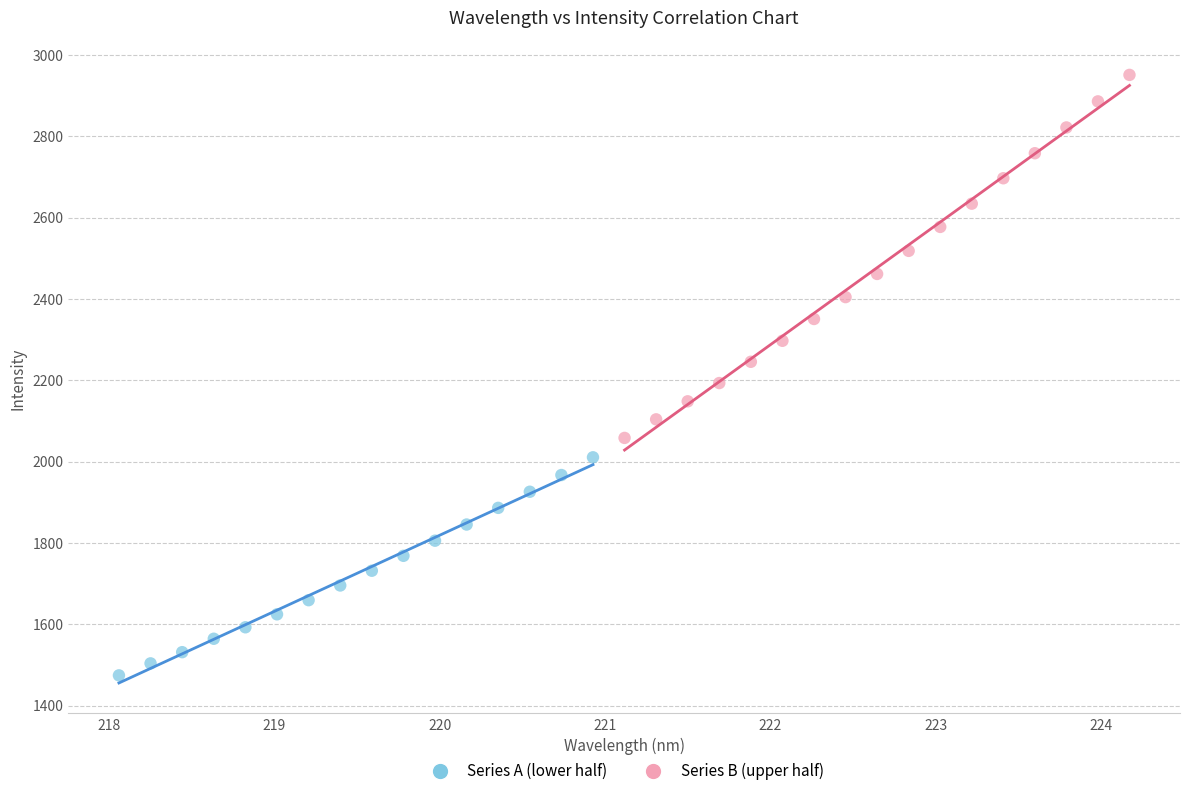

Which series has the largest Y range (max minus min)?

Series B (upper half)